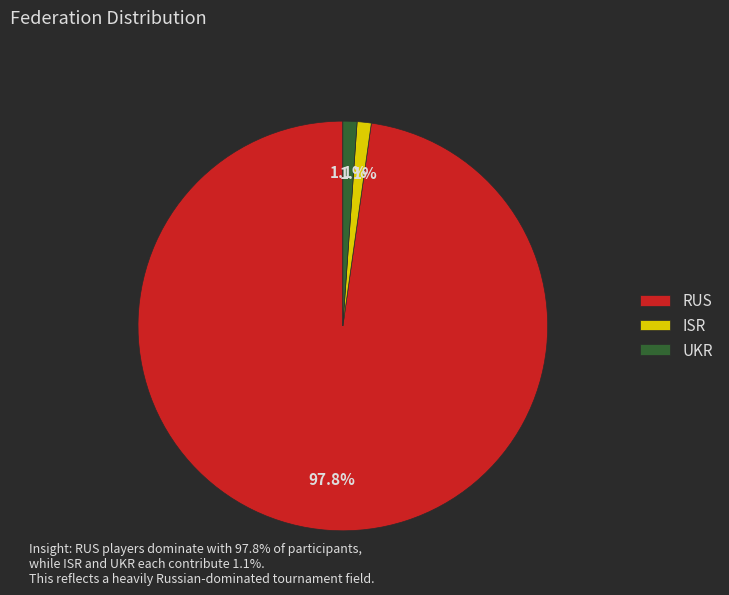

Count the number of slices in the pie.

3